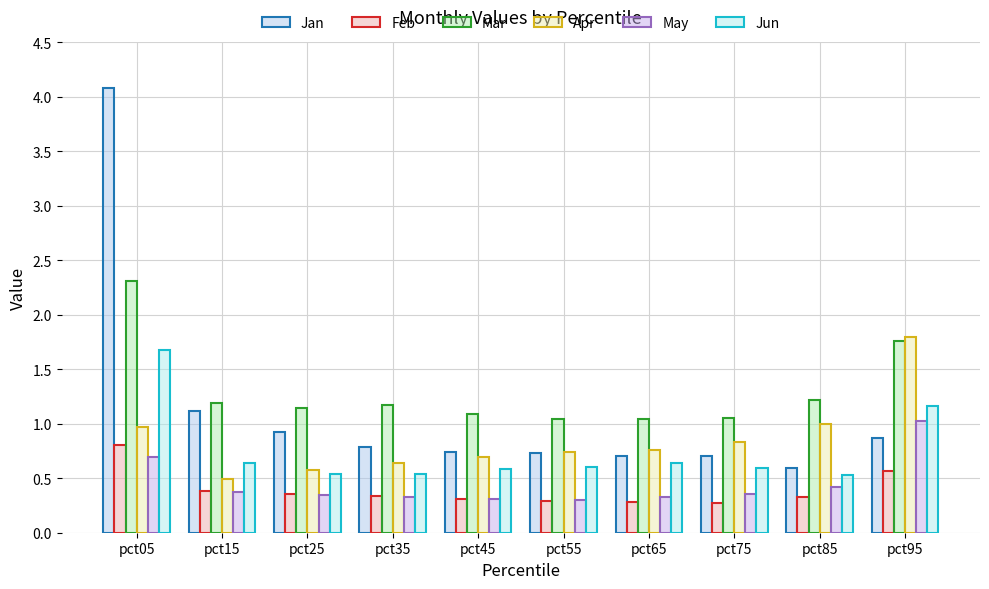

What is the difference between the Jun values at pct15 and pct85?

0.1